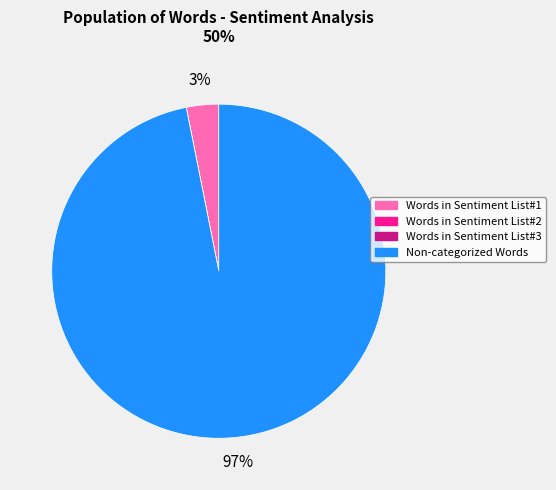

To the nearest percent, what is the average slice percentage?

25%